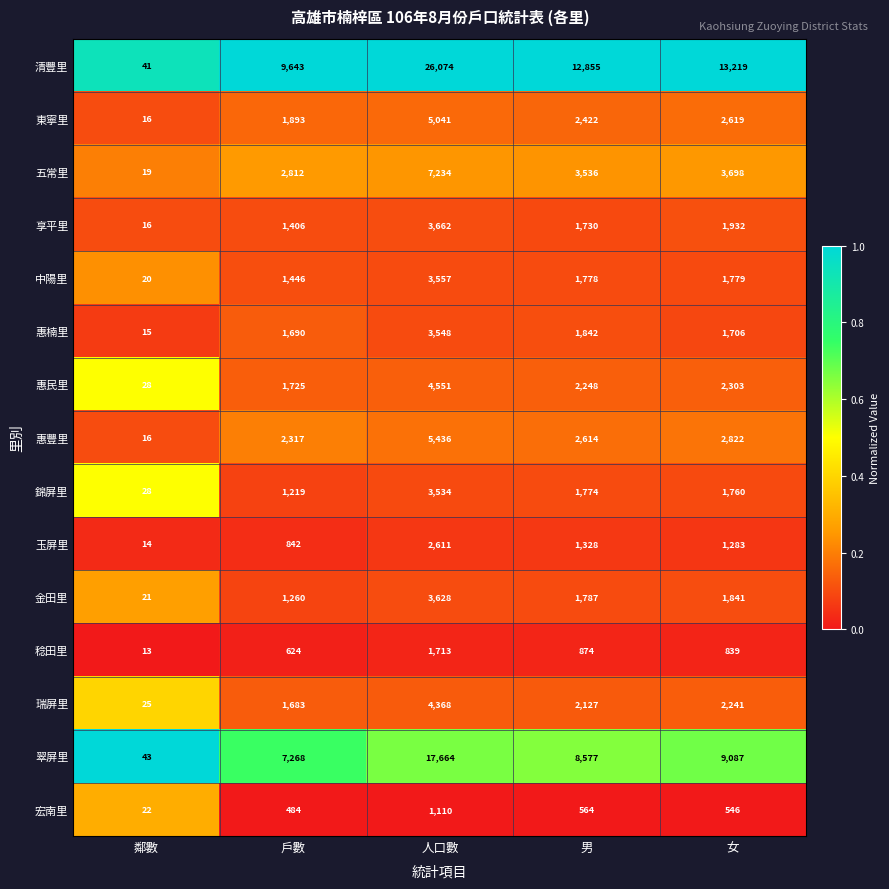

What is the smallest value displayed?

13